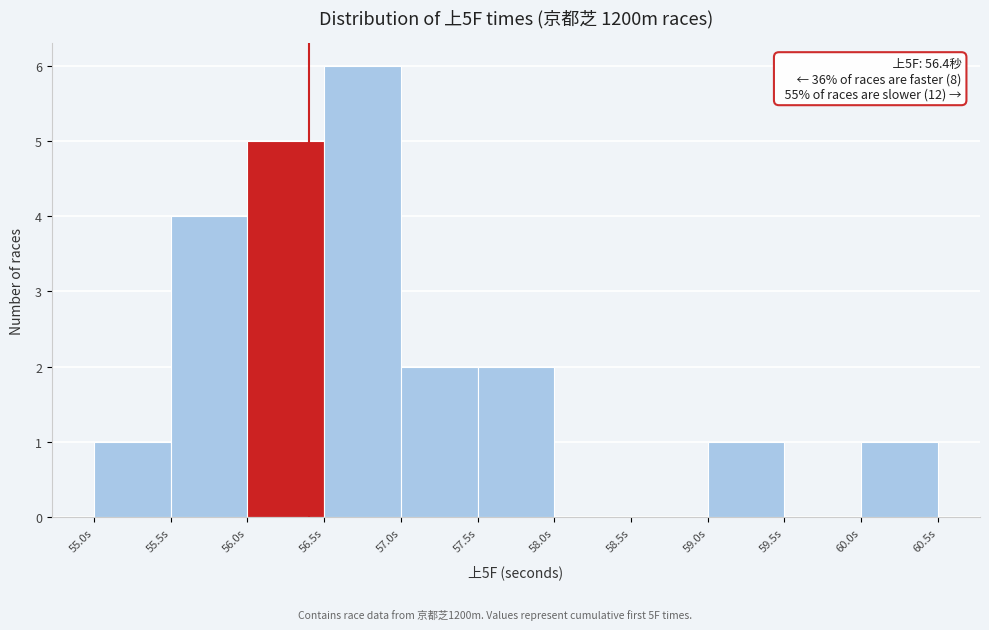

Over which range of the x-axis is the bar tallest?

56.5 to 57.0